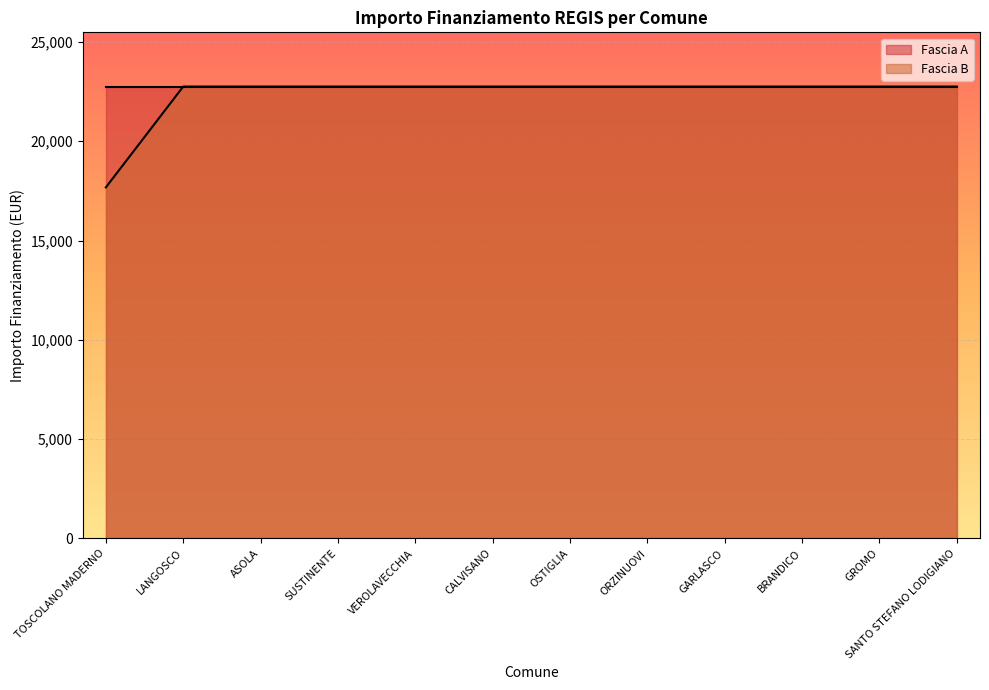

Which label corresponds to the smallest value in the chart?

TOSCOLANO MADERNO